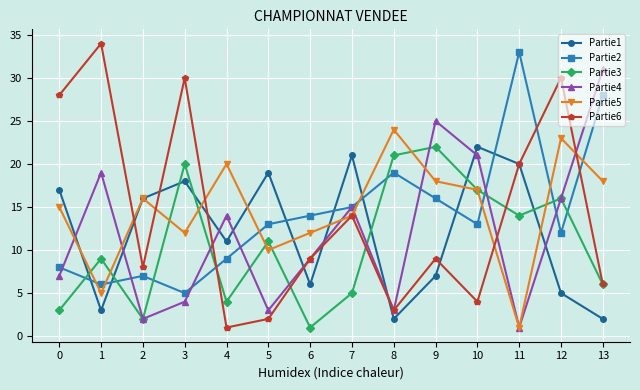

True or false: Partie3 has a value of 6 at 11.

False